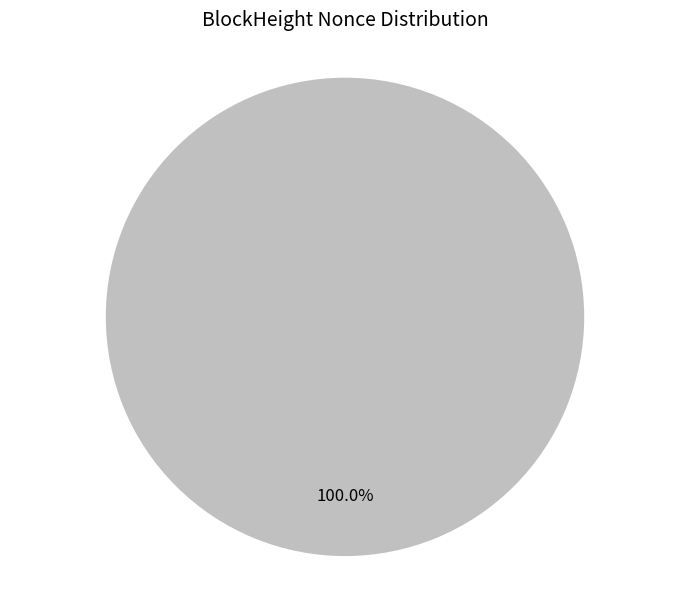

Which slice represents more than half of the pie?

50888